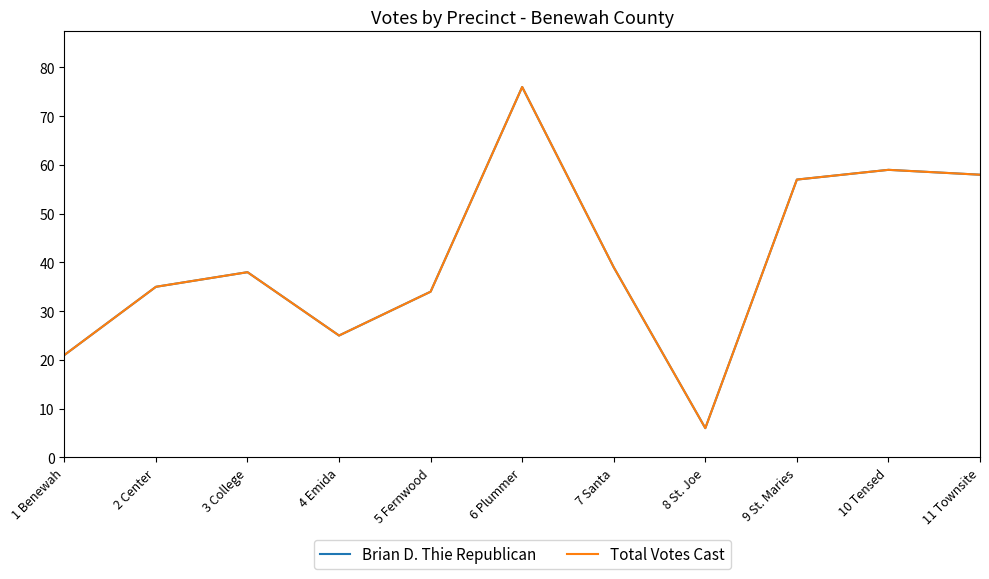

In Total Votes Cast, how many points are lower than both neighbors (excluding endpoints)?

2